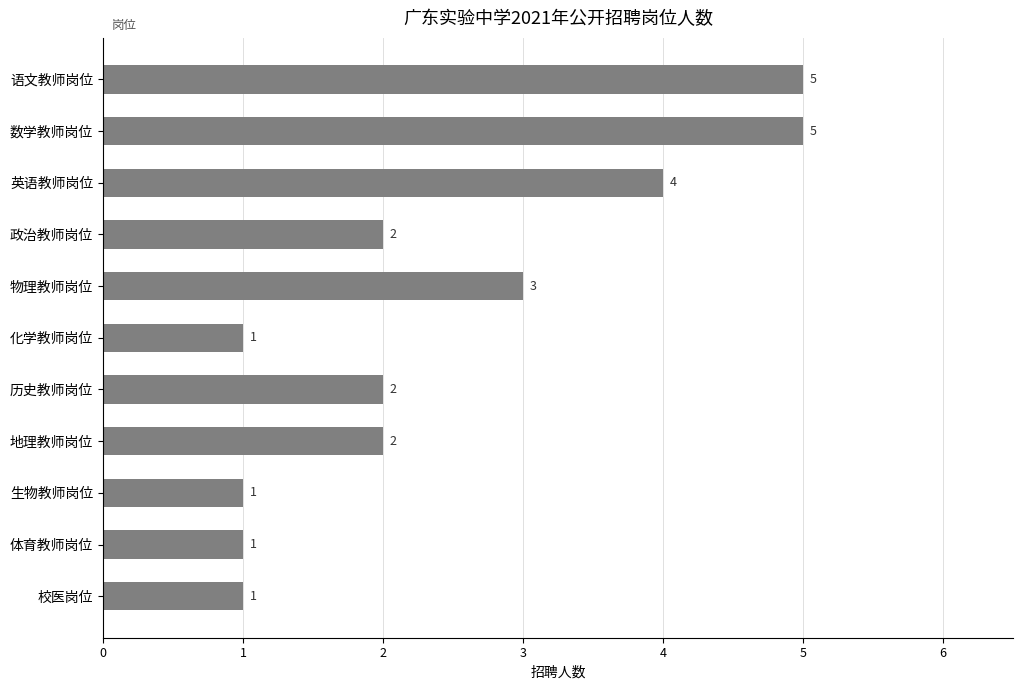

How many categories are shown in the chart?

11